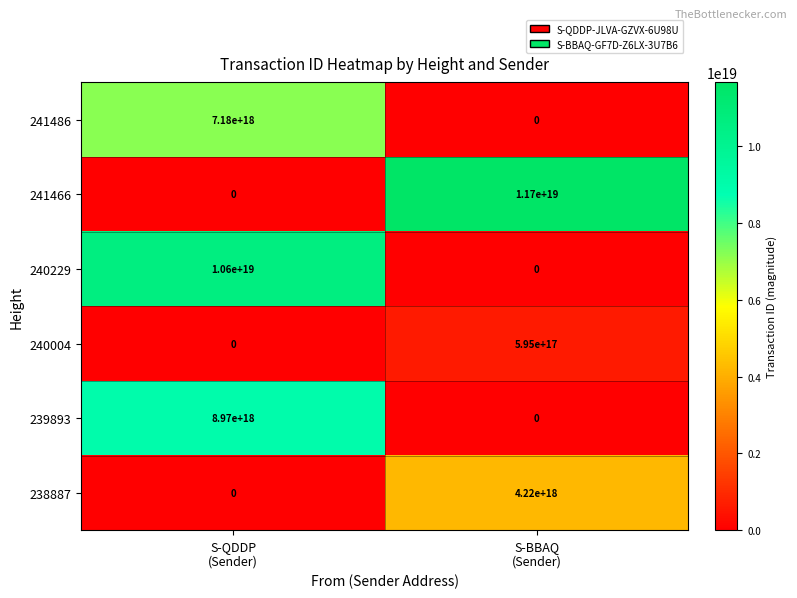

List the series in order of their peak value, lowest first.

240004, 238887, 241486, 239893, 240229, 241466